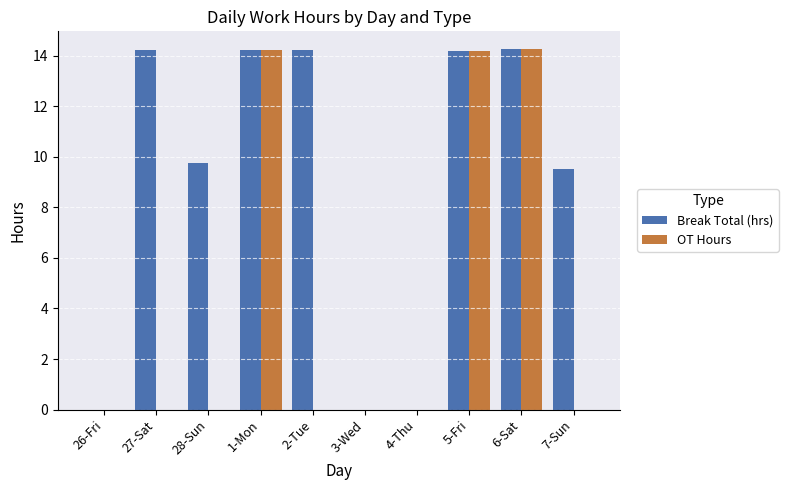

Does the chart contain stacked bars?

No